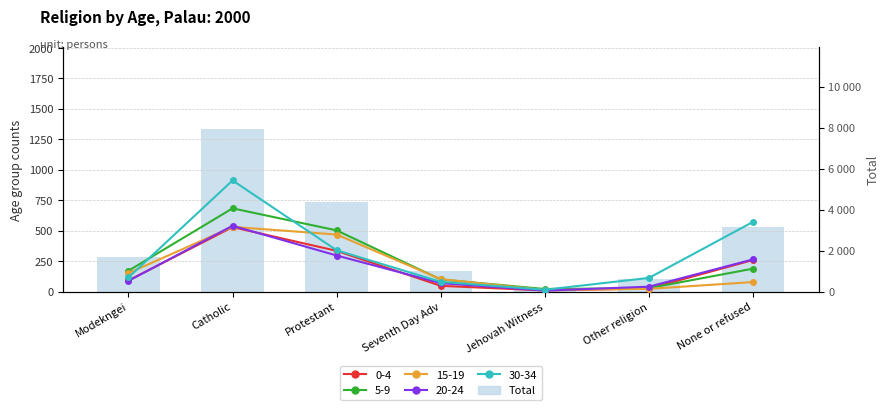

Reading left to right, list all the values displayed in this chart.

1682	7956	4373	1019	166	599	3130